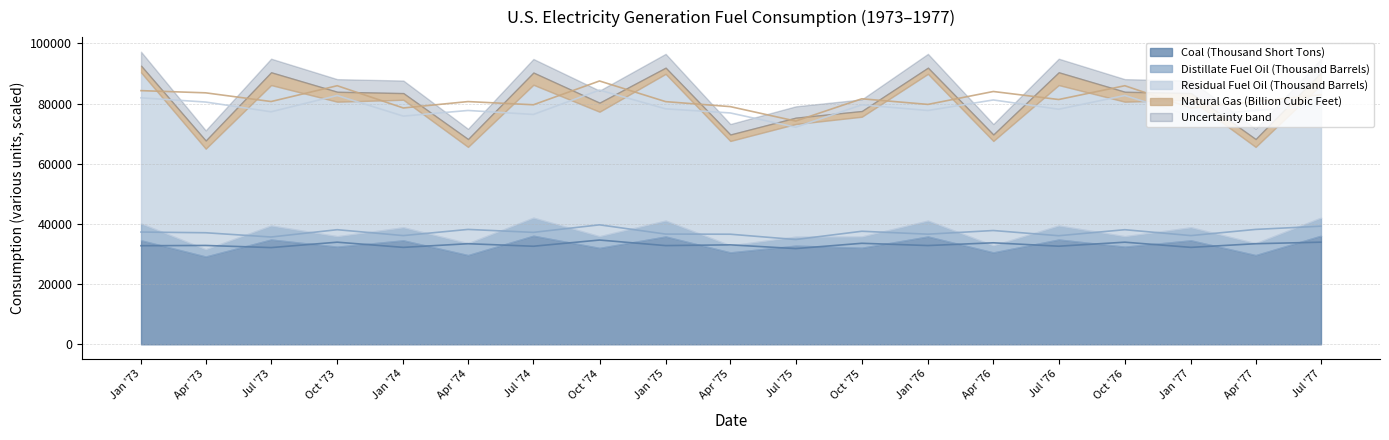

How many lines are shown in the chart?

5